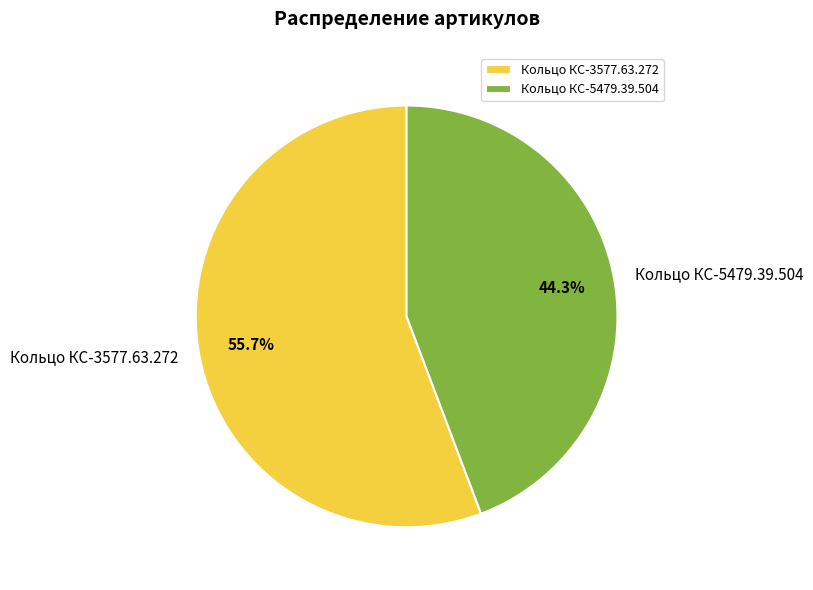

Which slice is the largest?

Кольцо КС-3577.63.272